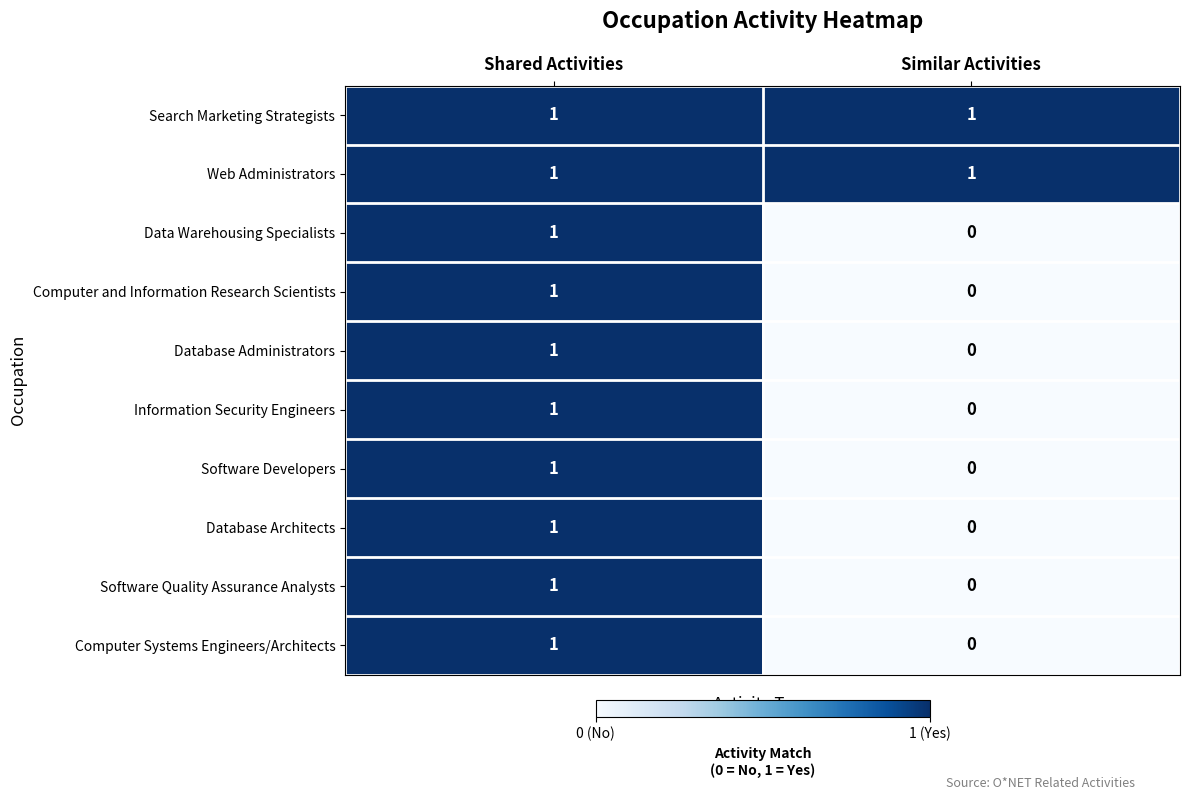

At which category is the sum across all series the highest?

Shared Activities